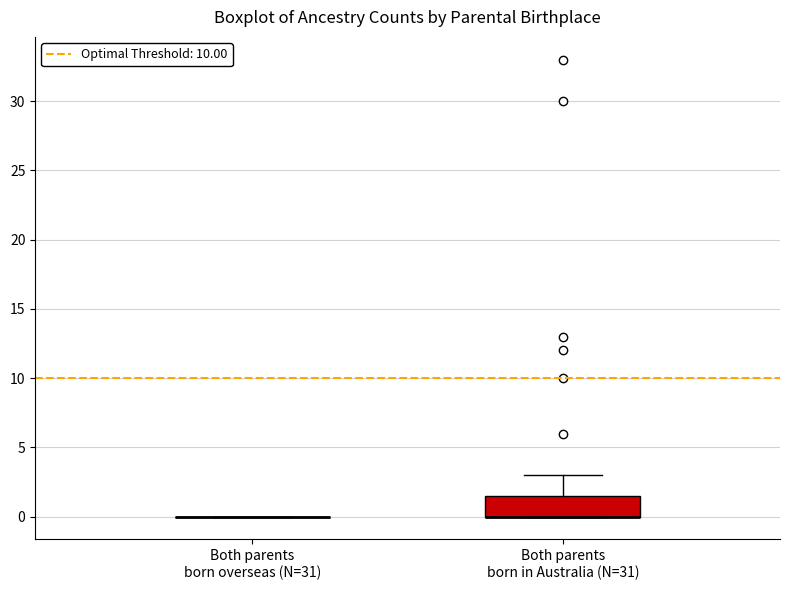

Reading left to right, read every box against the y-axis: the position of its median line, the range the box covers, and the ends of its whiskers. The values are not printed on the chart, so give them approximately, as read against the axis.

Both parents born overseas (N=31): box collapsed to a line at 0.0, whiskers 0.0 to 0.0
Both parents born in Australia (N=31): median 0.0 (drawn on the box's lower edge), box 0.0 to 1.5, whiskers 0.0 to 3.0